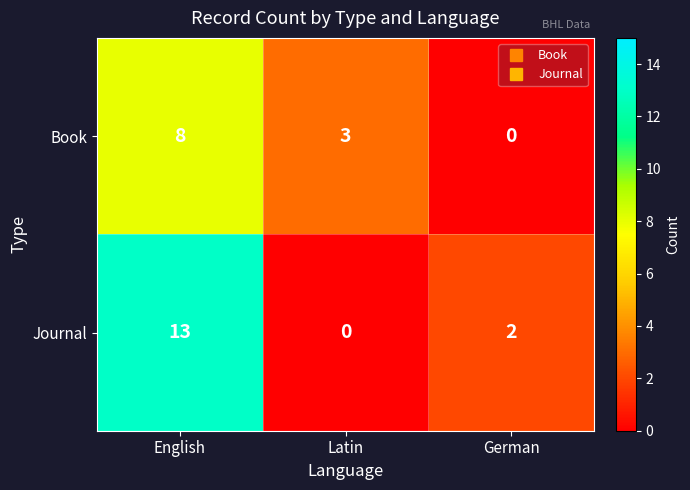

How many values in the Book series are below 3?

1